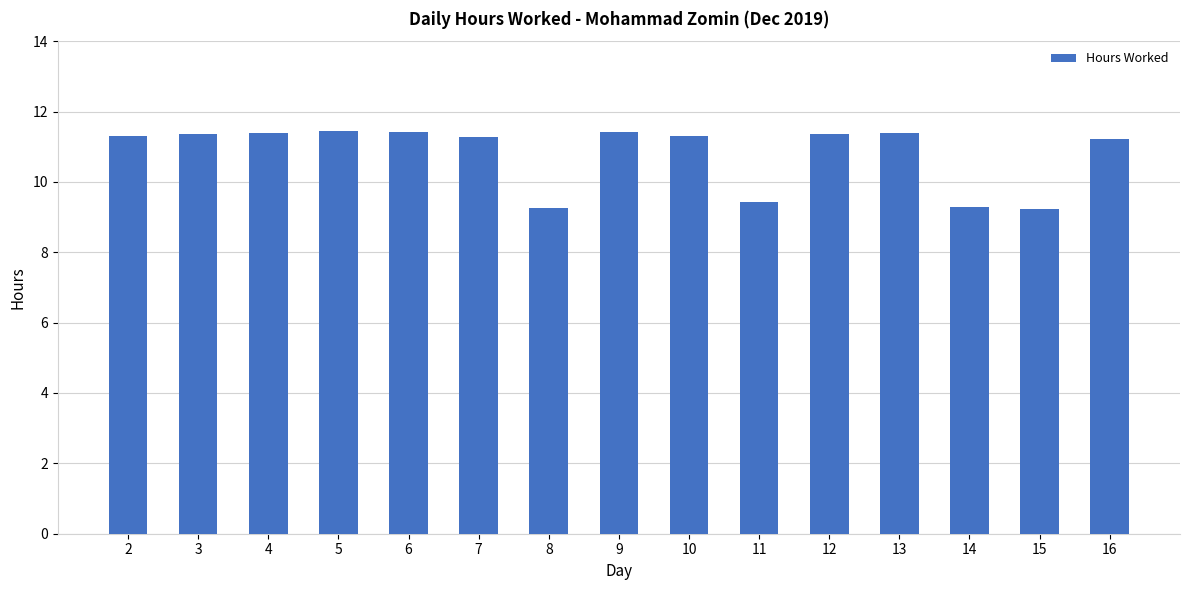

Read the value at 10.

11.3